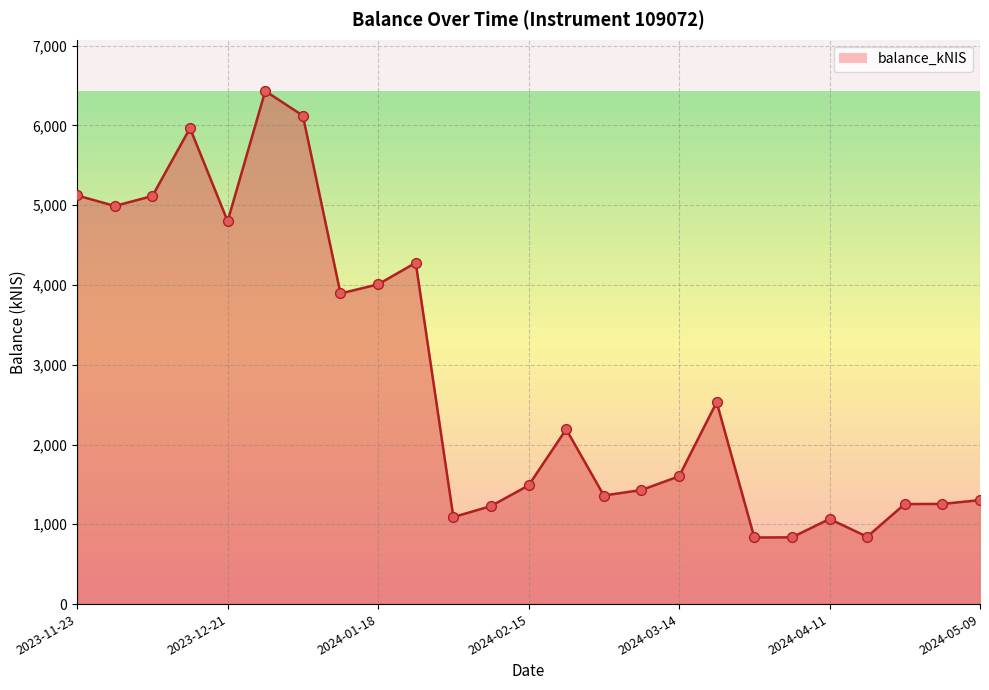

What is the smallest value displayed?

834.7